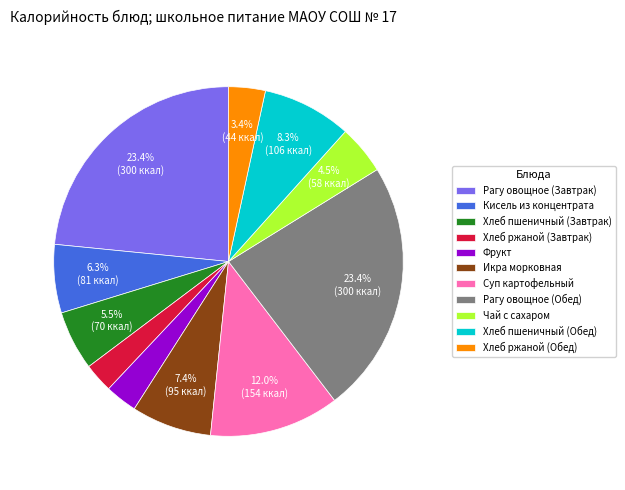

Between Суп картофельный and Хлеб ржаной (Обед), which is larger?

Суп картофельный